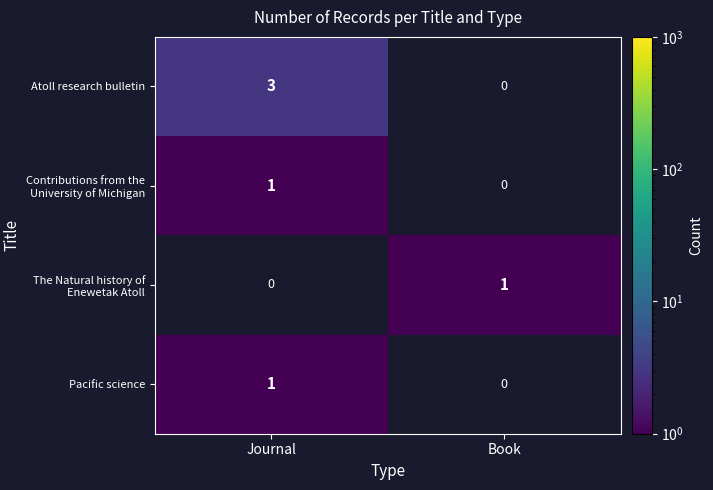

True or false: Atoll research bulletin has a value of 2 at Journal.

False